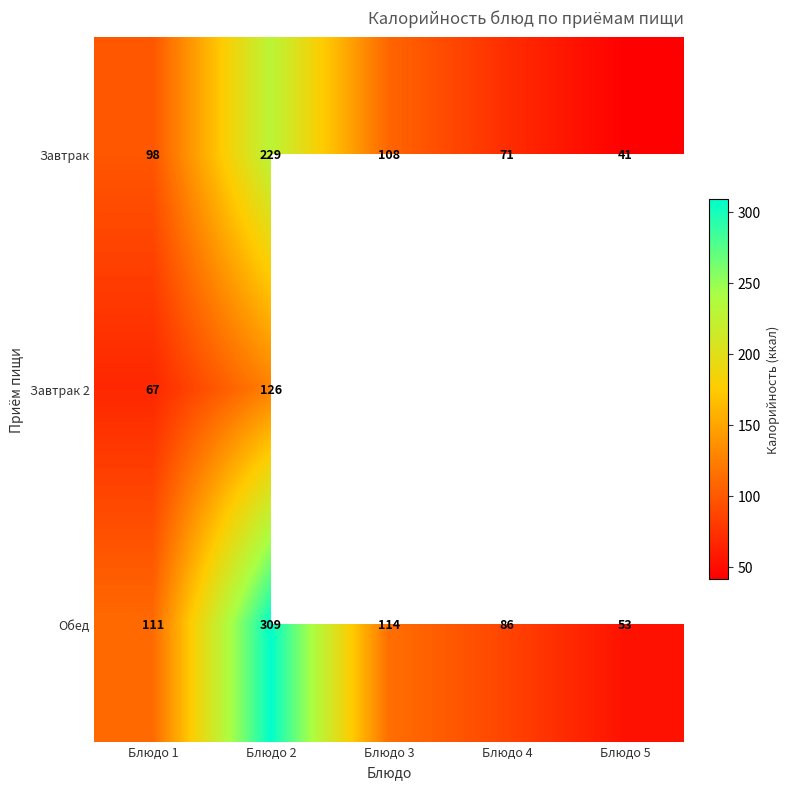

At which label is Обед closest to 181?

Блюдо 3